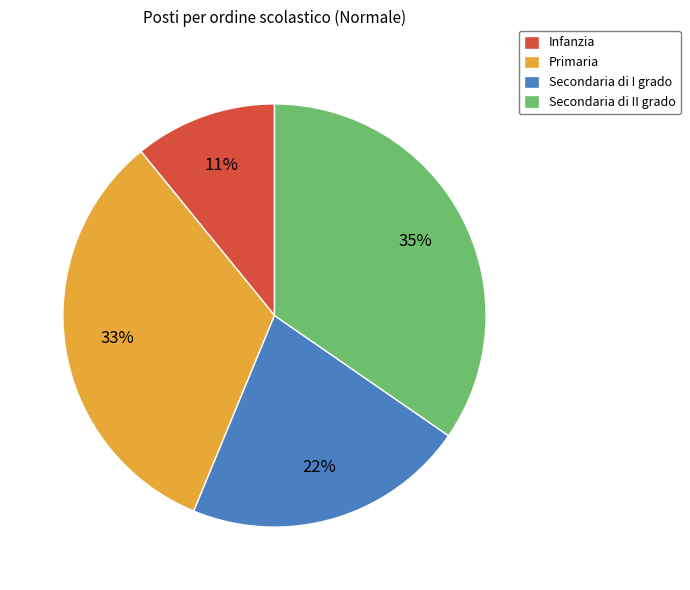

What is the ratio of the value at Primaria to the value at Infanzia?

3.0